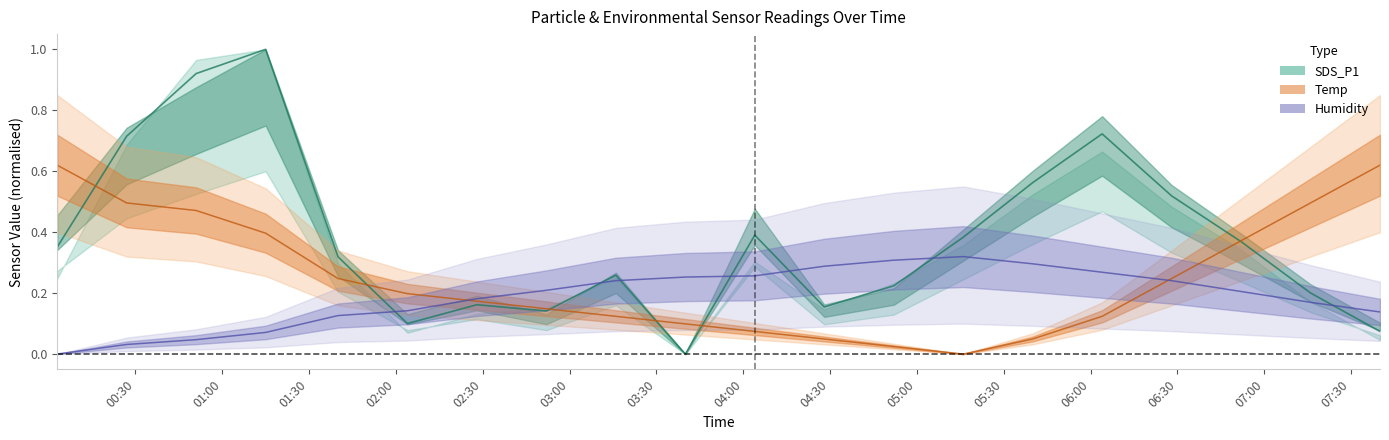

True or false: Humidity has a value of 0.1 at 2022/03/28 03:40.

False